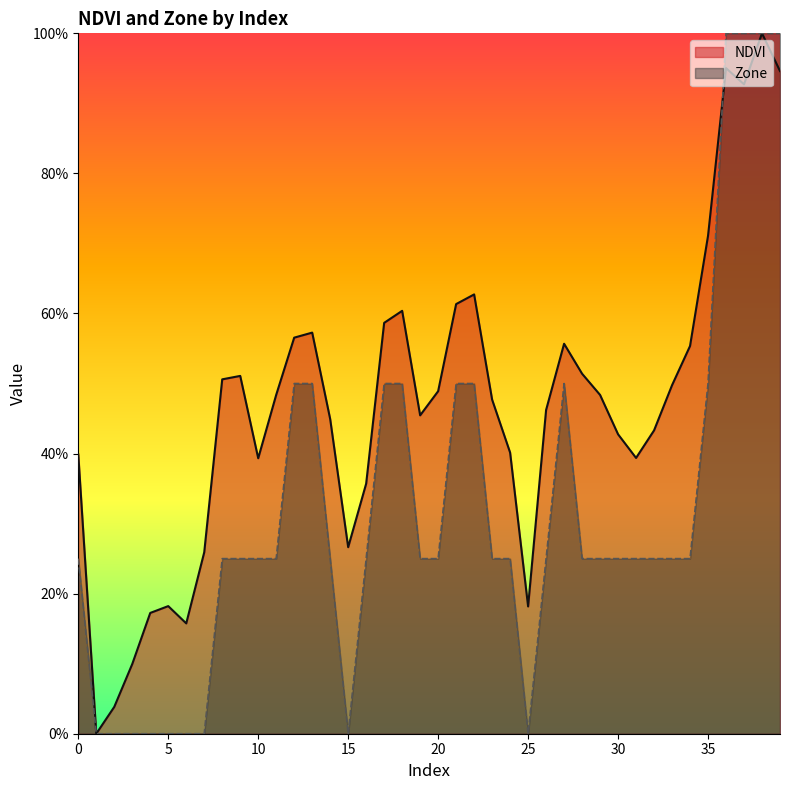

What is the spread (max minus min) of values at 8?

0.3